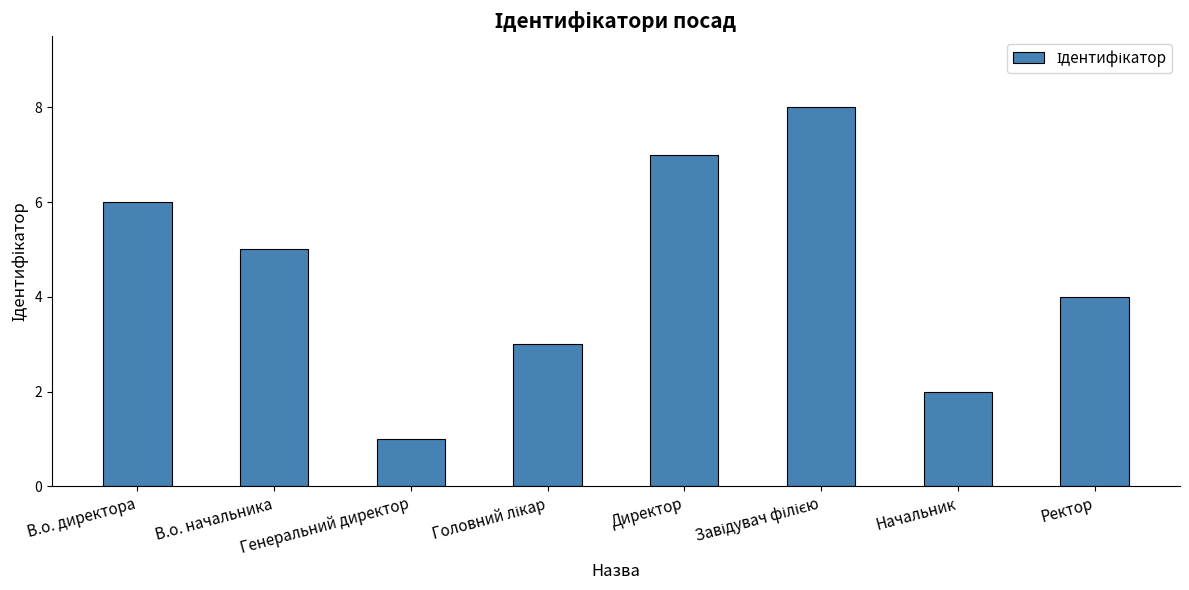

At which category does the chart reach its minimum across all series?

Генеральний директор